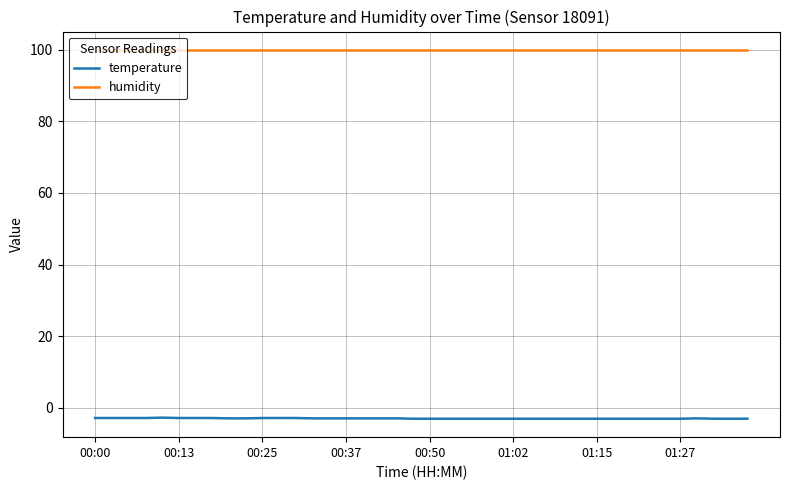

Which series has the largest total across all categories?

humidity